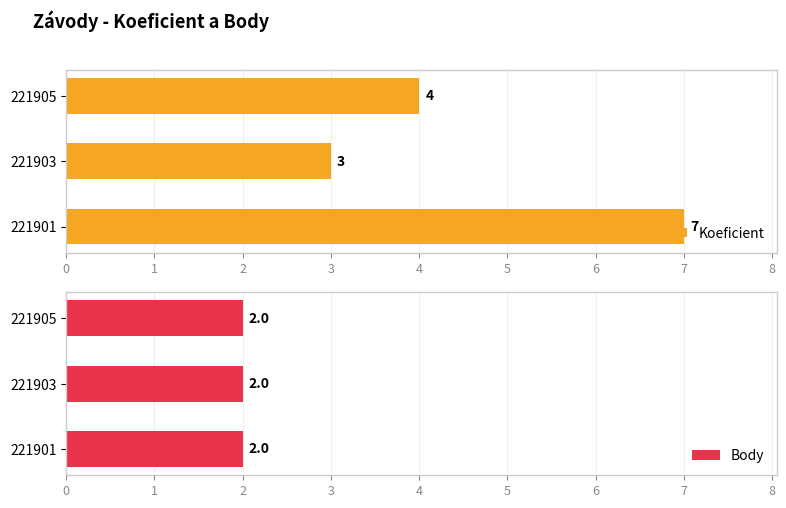

What is the sum of the Koeficient values at 221903 and 221905?

7